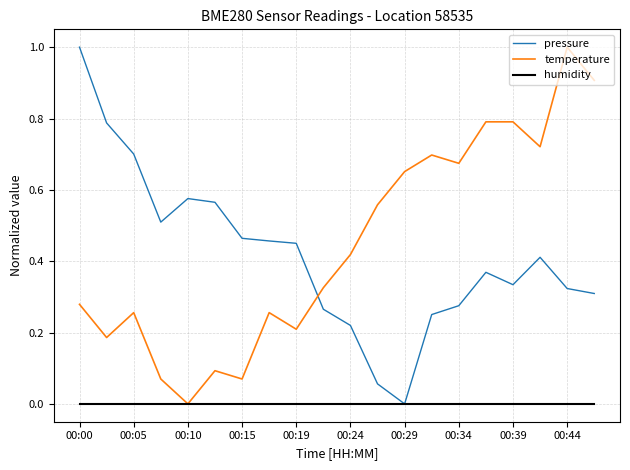

True or false: pressure and temperature intersect in this chart.

True